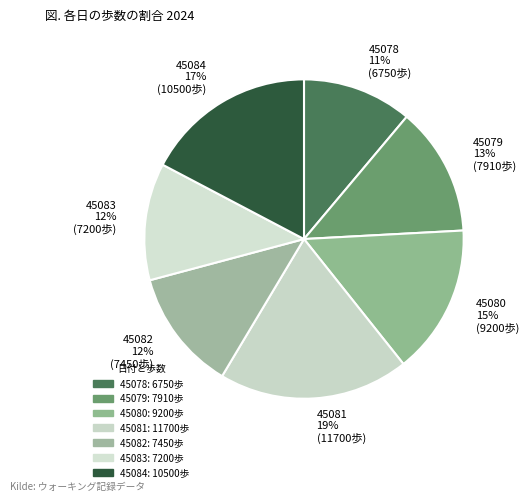

True or false: 45081 accounts for 19% of the total.

True